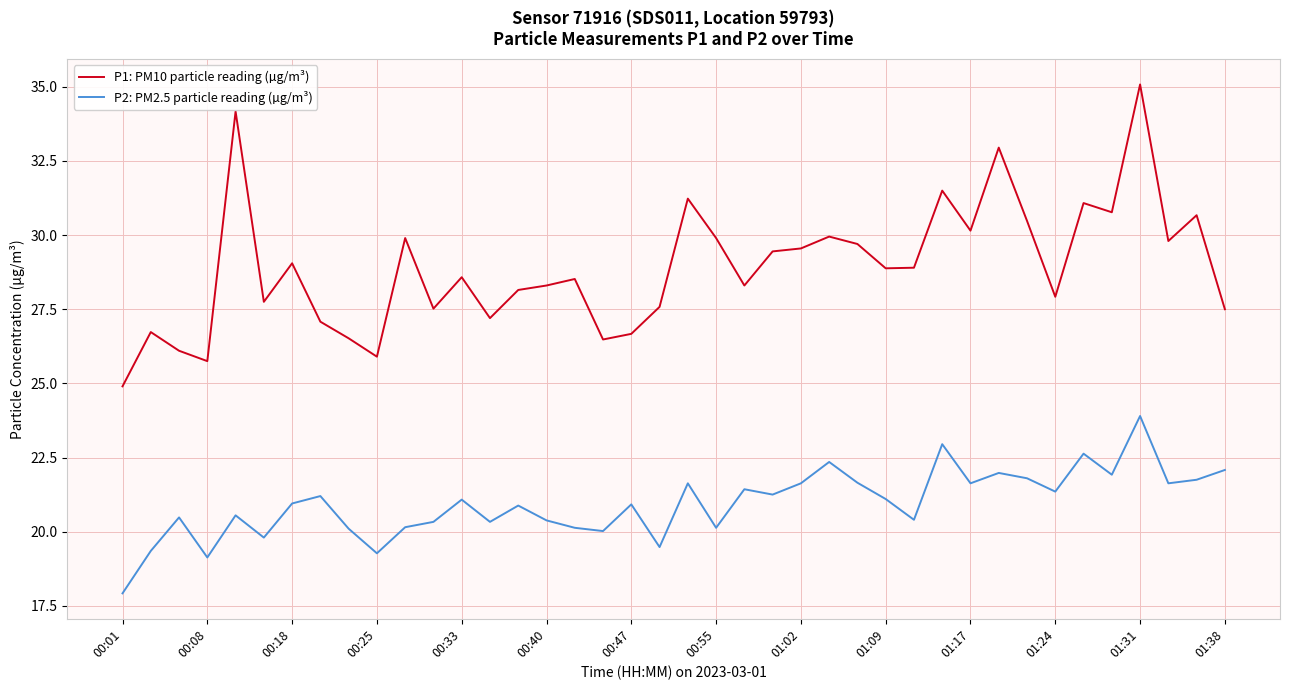

Which series has the widest spread of values?

P1: PM10 particle reading (µg/m³)